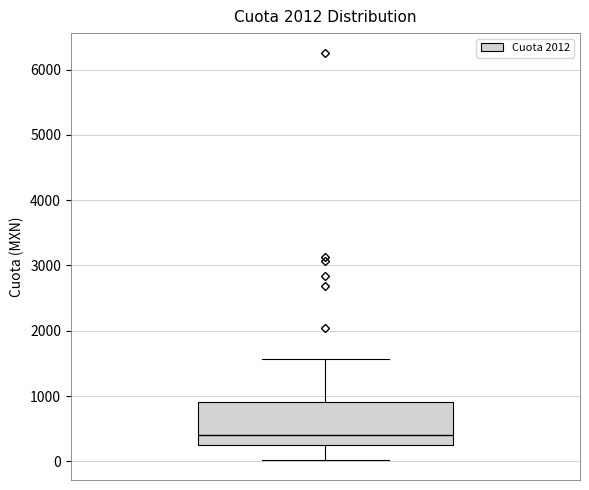

Read this box plot against the y-axis: the position of the median line, the range covered by the box, and the ends of both whiskers. The values are not printed on the chart, so give them approximately, as read against the axis.

median 400, box 200 to 900, whiskers 0 to 1600